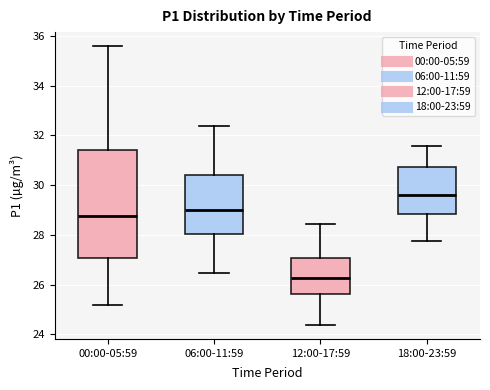

Reading left to right, read every box against the y-axis: the position of its median line, the range the box covers, and the ends of its whiskers. The values are not printed on the chart, so give them approximately, as read against the axis.

00:00-05:59: median 28.8, box 27.0 to 31.4, whiskers 25.2 to 35.6
06:00-11:59: median 29.0, box 28.0 to 30.4, whiskers 26.4 to 32.4
12:00-17:59: median 26.2, box 25.6 to 27.0, whiskers 24.4 to 28.4
18:00-23:59: median 29.6, box 28.8 to 30.8, whiskers 27.8 to 31.6